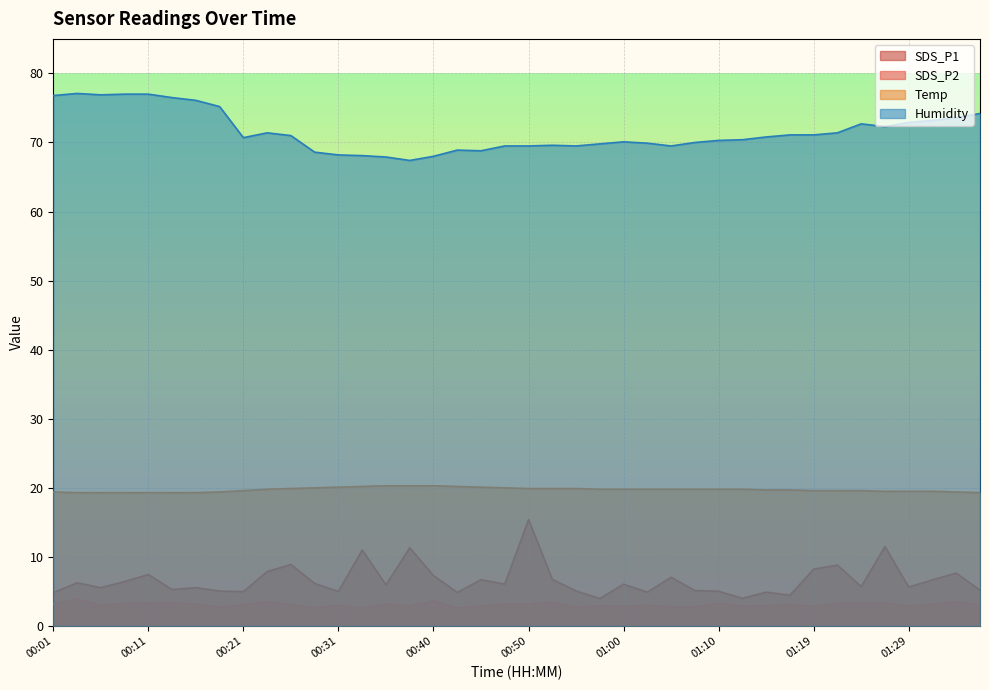

True or false: Temp has a value of 30.5 at 00:48.

False